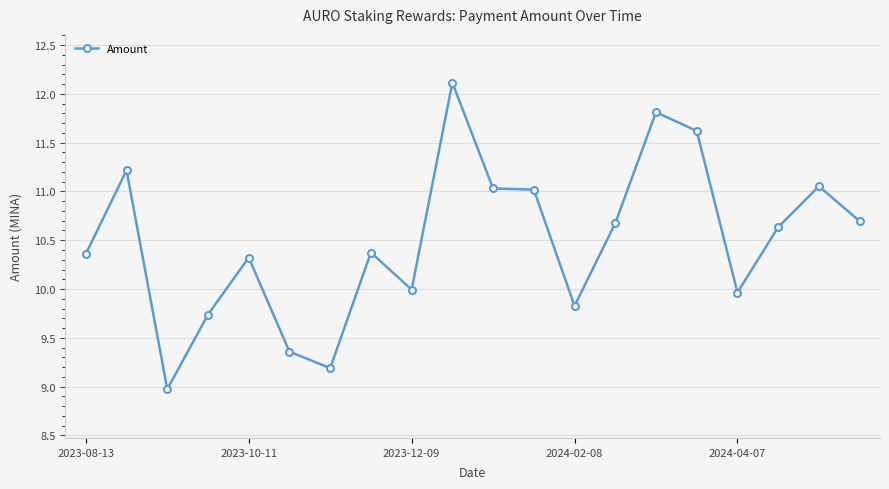

What is the value of the 18th point from the left?

10.6